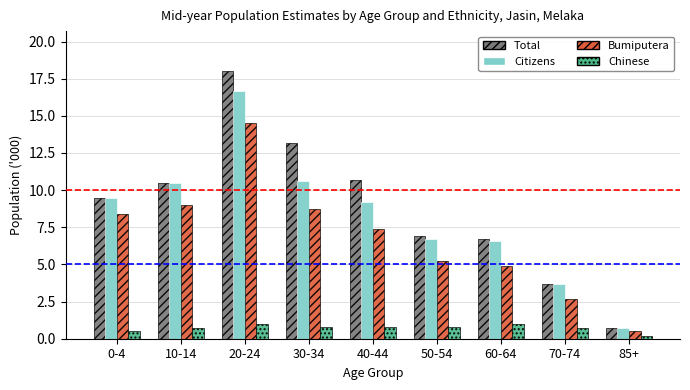

Reading right to left, list all the values displayed in this chart.

Total: 85+=0.7	70-74=3.7	60-64=6.7	50-54=6.9	40-44=10.7	30-34=13.2	20-24=18.0	10-14=10.5	0-4=9.5
Citizens: 85+=0.7	70-74=3.7	60-64=6.6	50-54=6.7	40-44=9.2	30-34=10.6	20-24=16.7	10-14=10.5	0-4=9.5
Bumiputera: 85+=0.5	70-74=2.7	60-64=4.9	50-54=5.2	40-44=7.4	30-34=8.7	20-24=14.5	10-14=9.0	0-4=8.4
Chinese: 85+=0.2	70-74=0.7	60-64=1.0	50-54=0.8	40-44=0.8	30-34=0.8	20-24=1.0	10-14=0.7	0-4=0.5